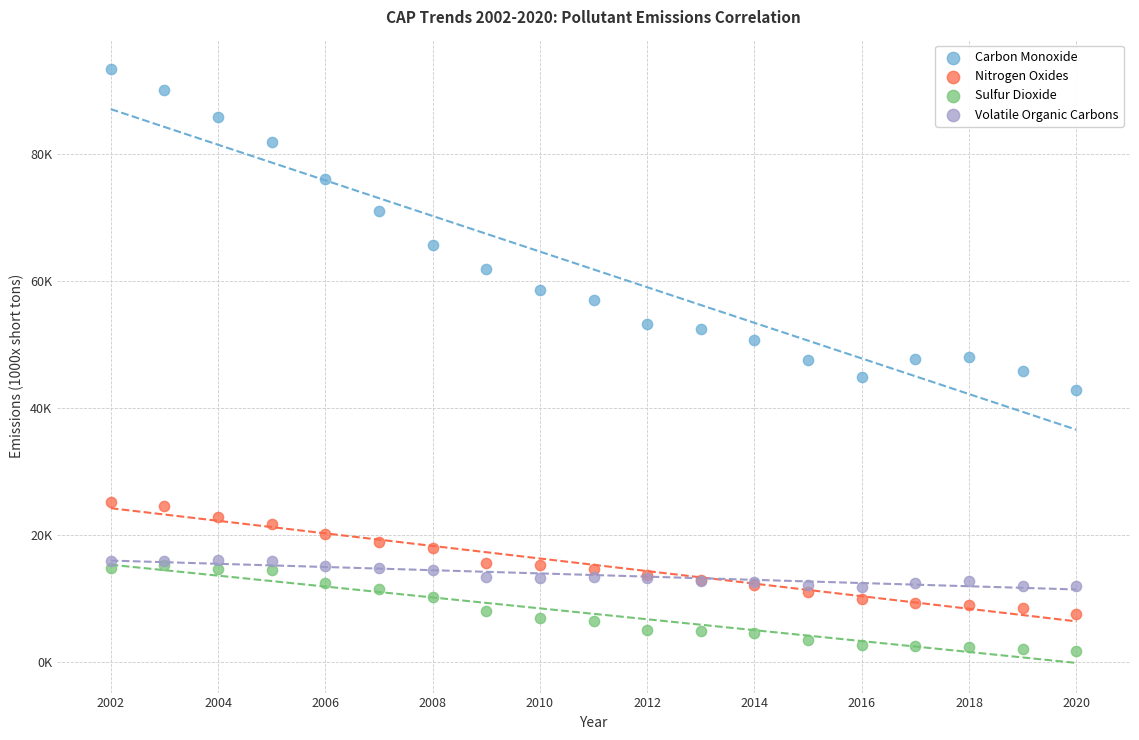

What are all the series names shown in the legend?

Carbon Monoxide, Nitrogen Oxides, Sulfur Dioxide, Volatile Organic Carbons